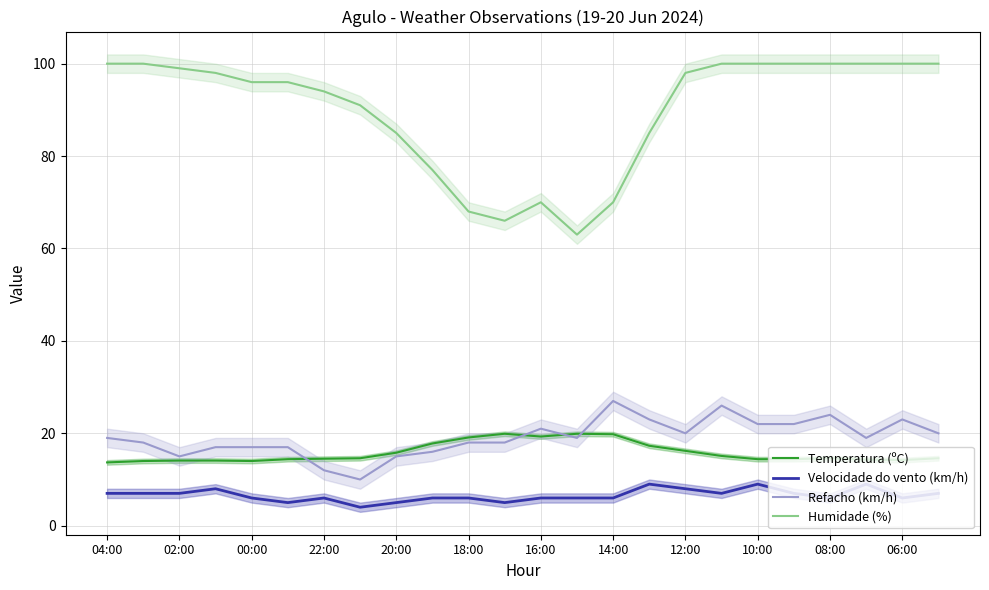

What is the maximum value shown in the chart?

100.0